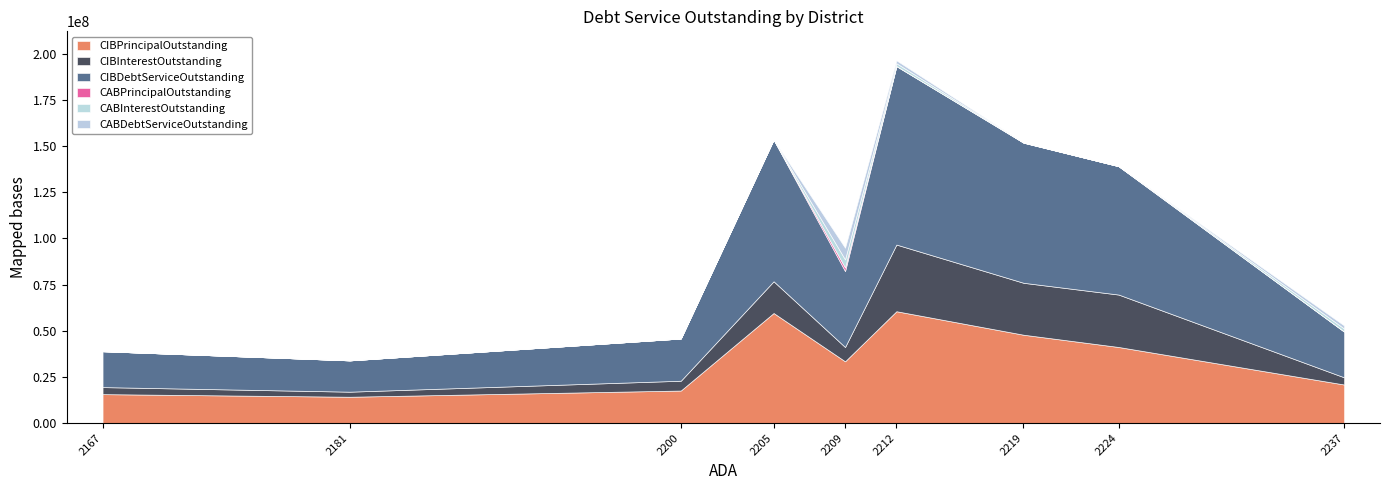

What is the highest value of the CIBPrincipalOutstanding series?

60565000.0